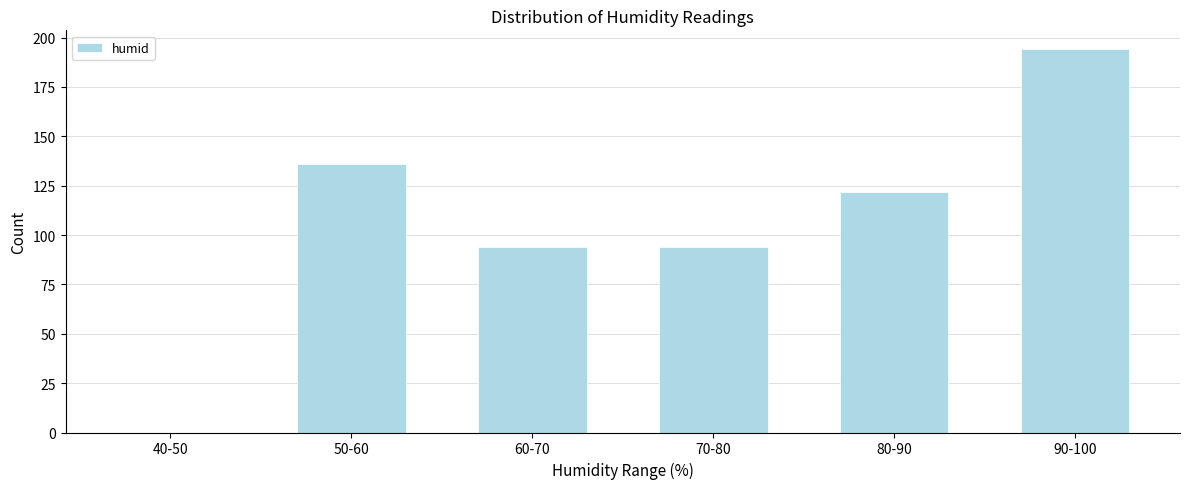

Reading left to right, what are all the values shown in this chart?

40-50=0	50-60=136	60-70=94	70-80=94	80-90=122	90-100=194